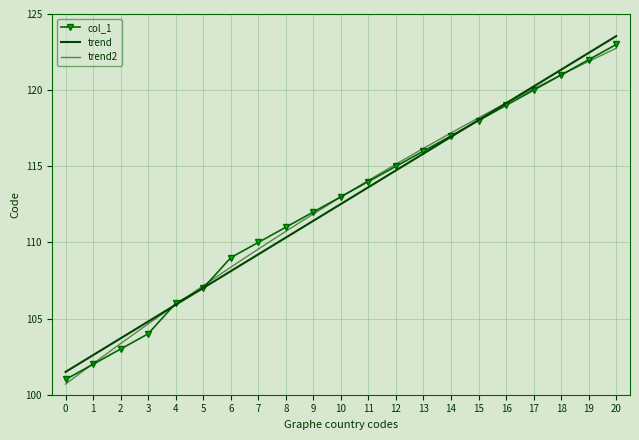

What is the total value across all series at 6?

325.5